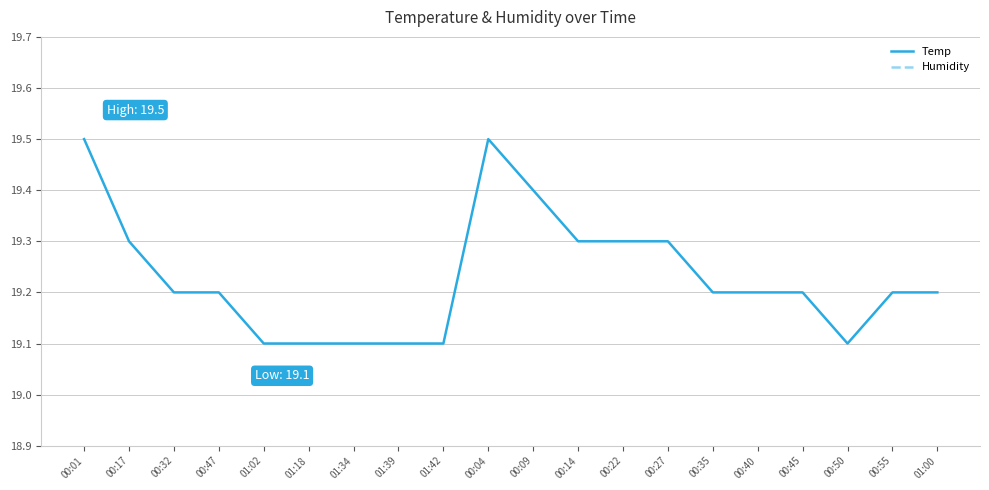

What is the label of the 12th point from the right?

01:42